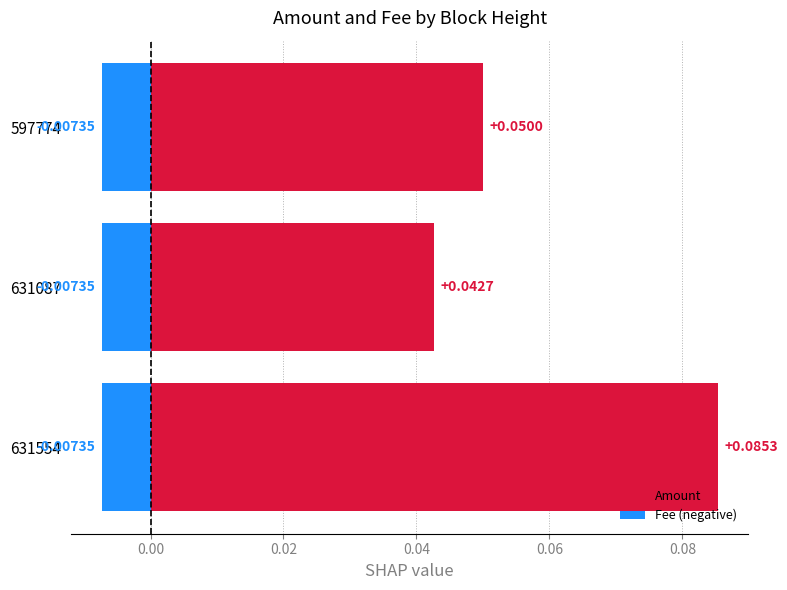

Which series has the largest range (max minus min)?

Amount